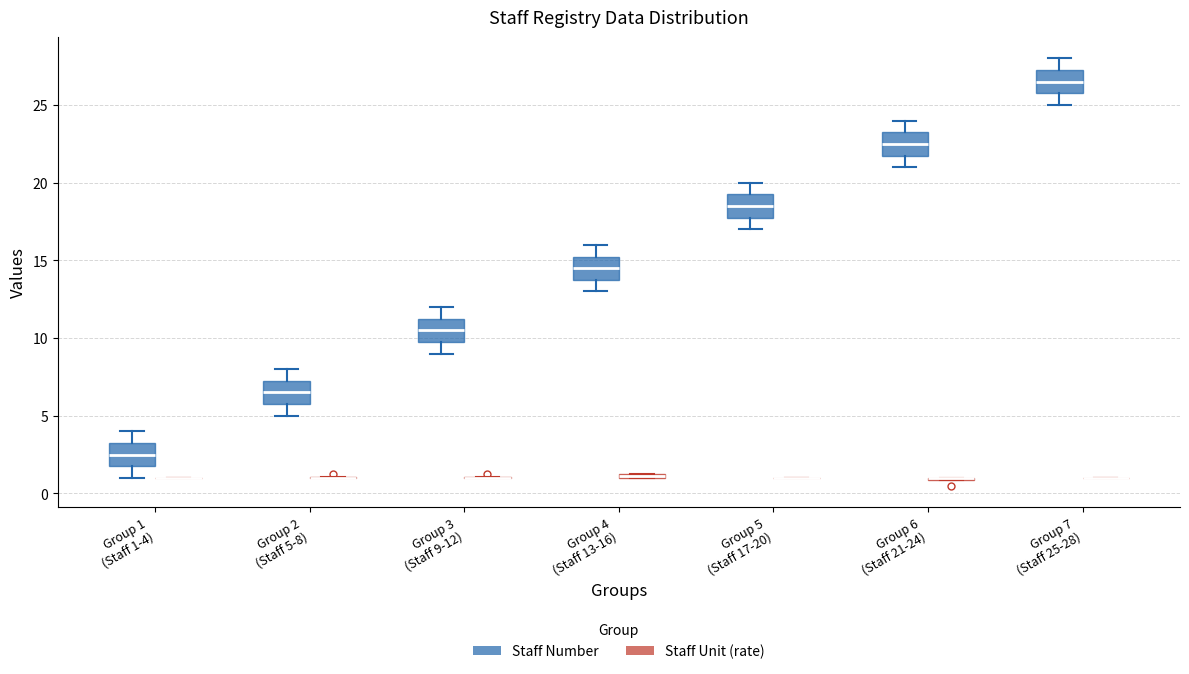

Where is the lower edge of the box for Group 4 (Staff 13-16) (Staff Number) on the y-axis? The values are not printed on the chart, so give them approximately, as read against the axis.

14.0